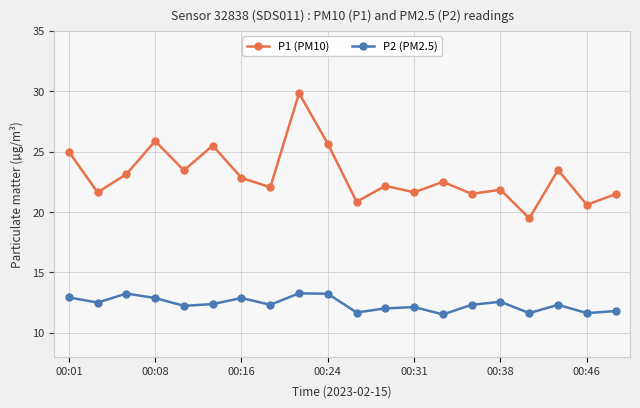

At how many categories does at least one series exceed 26?

1